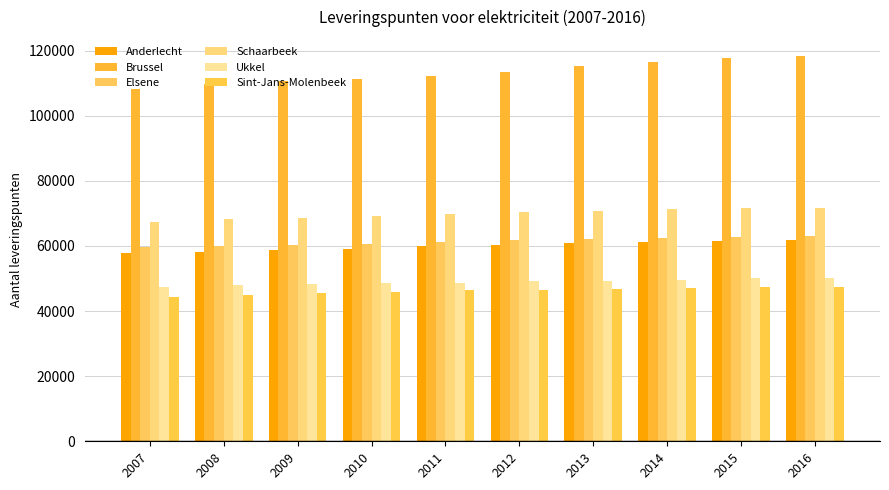

Count the number of data series in this chart.

6